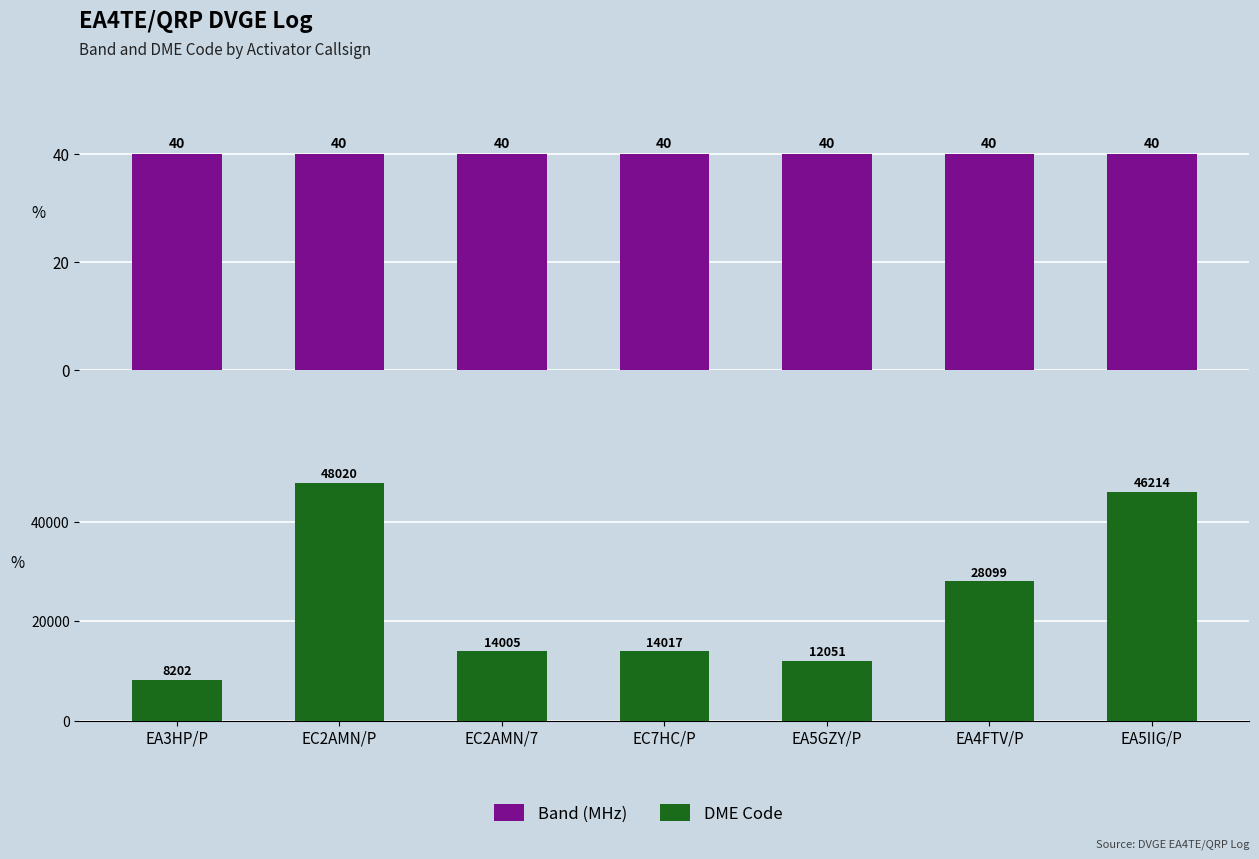

What is the total value across all series at EC7HC/P?

14057